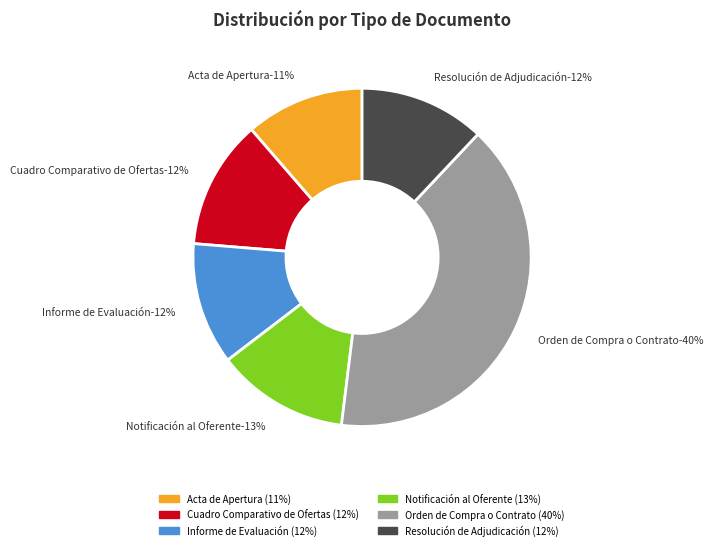

What portion of the pie excludes Acta de Apertura?

88.6%